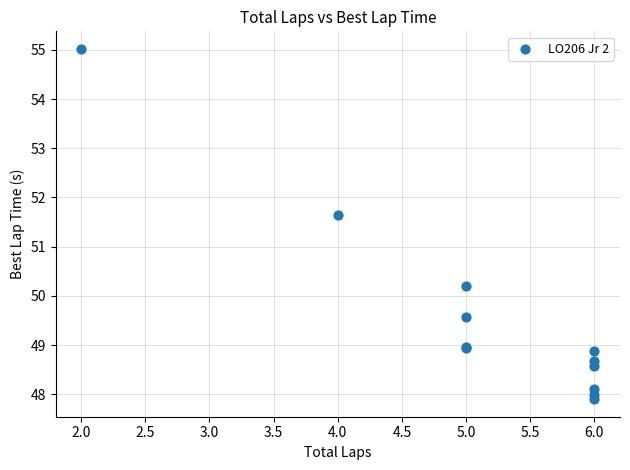

What Y value in the scatter plot is closest to 51?

51.6